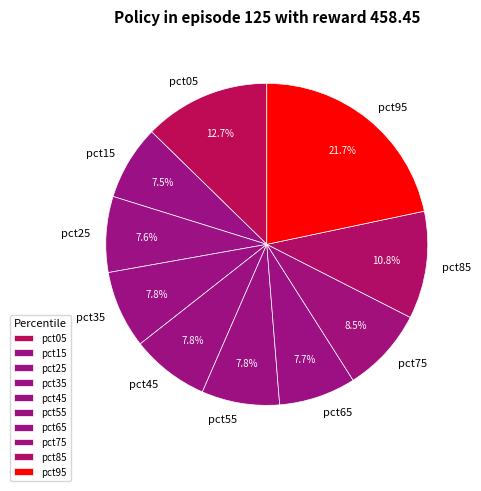

What percentage is the pct05 slice, to the nearest percent?

13%